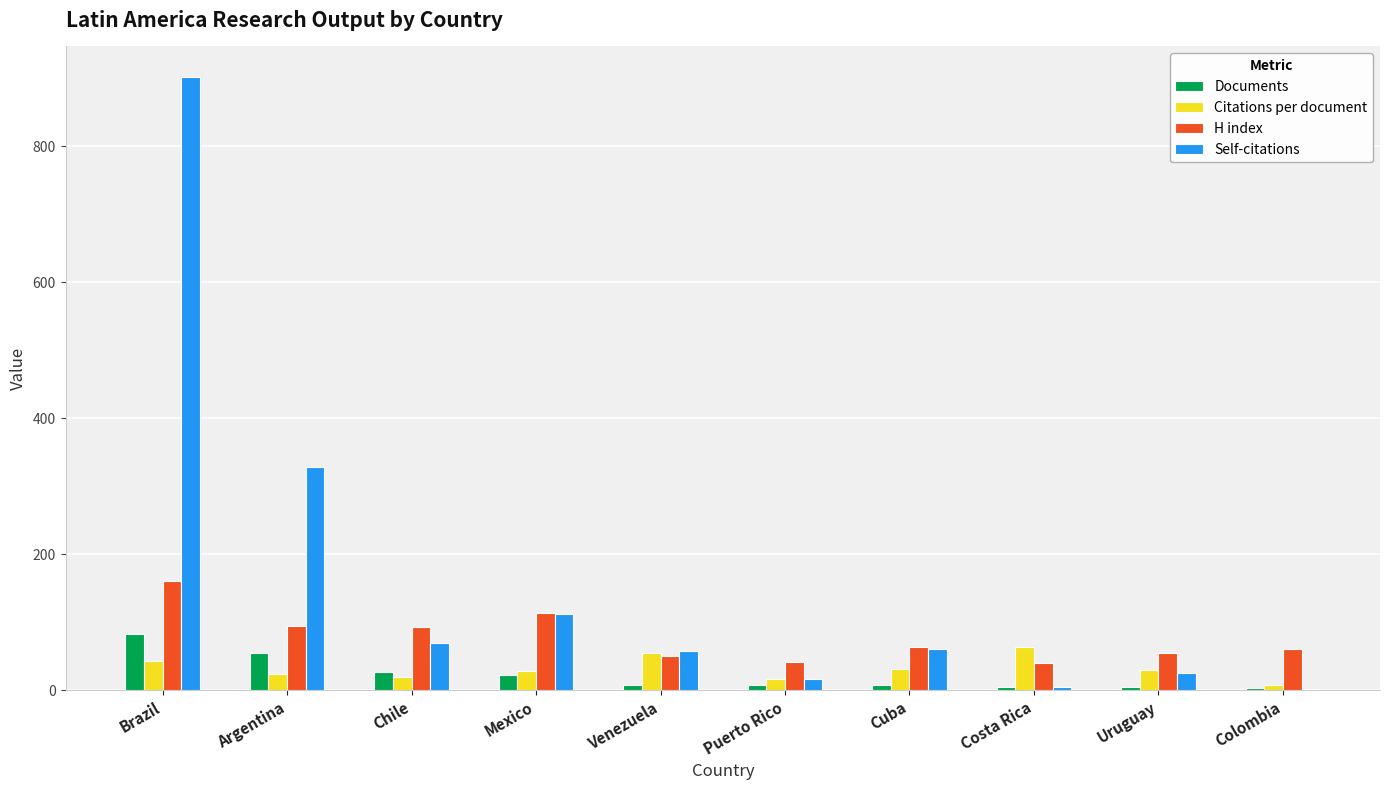

What is the sum of all H index values?

773.0